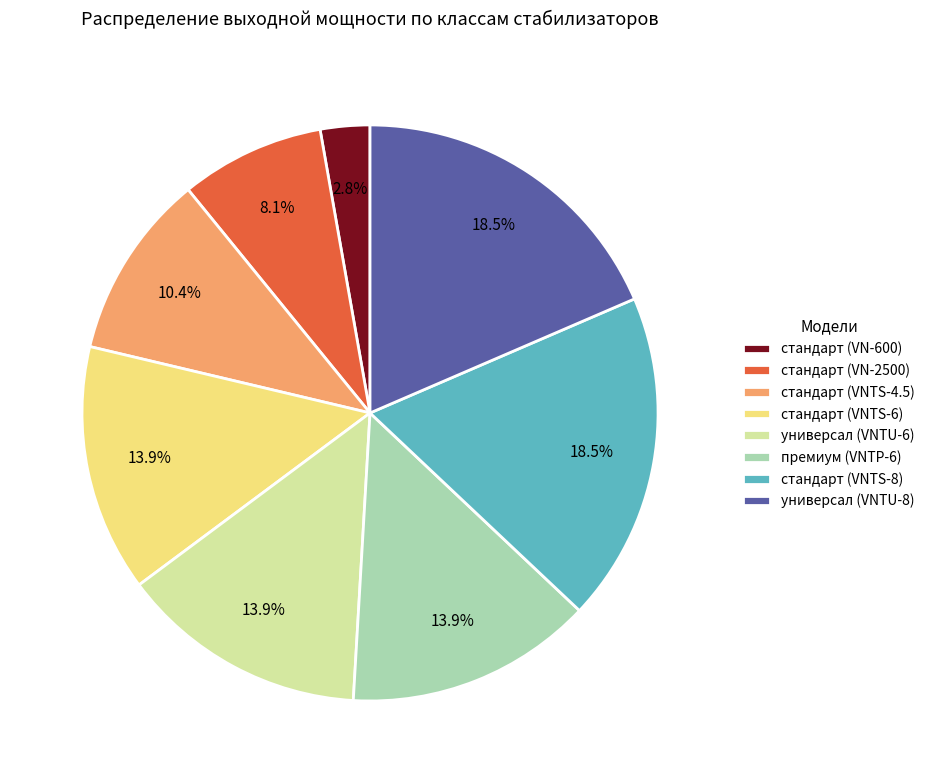

Is the sum of универсал (VNTU-8) and стандарт (VN-600) greater than half?

No